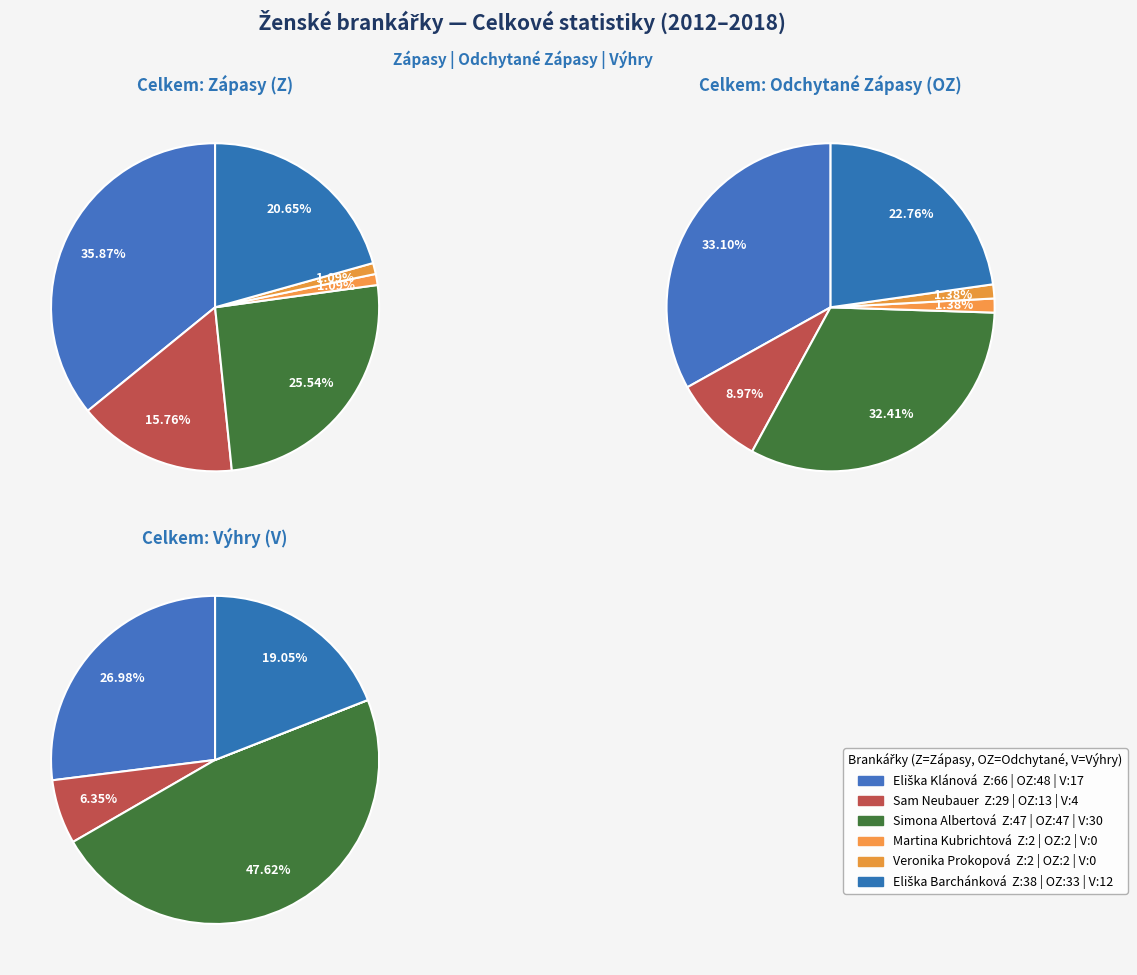

To the nearest percent, what percentage of the pie is Eliška Barchánková?

23%